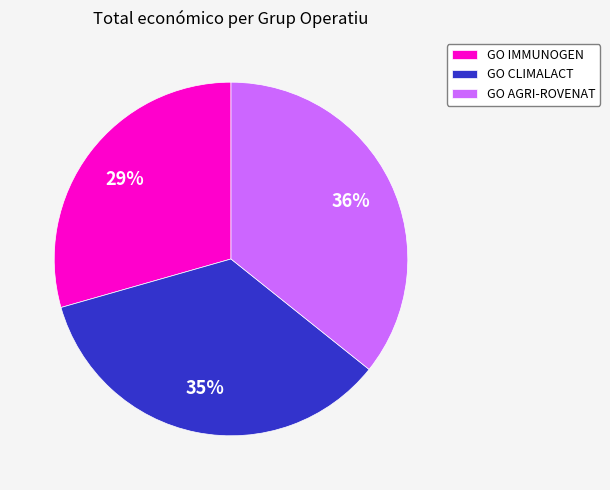

What is the largest slice in the pie chart?

GO AGRI-ROVENAT